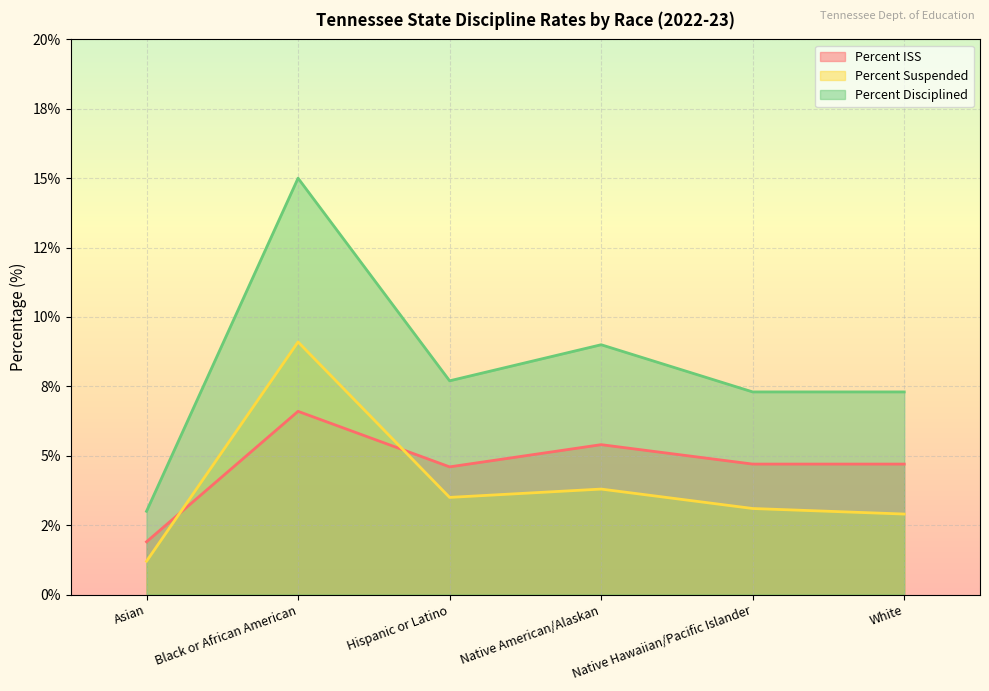

How many times do Percent Suspended and Percent ISS cross each other?

2